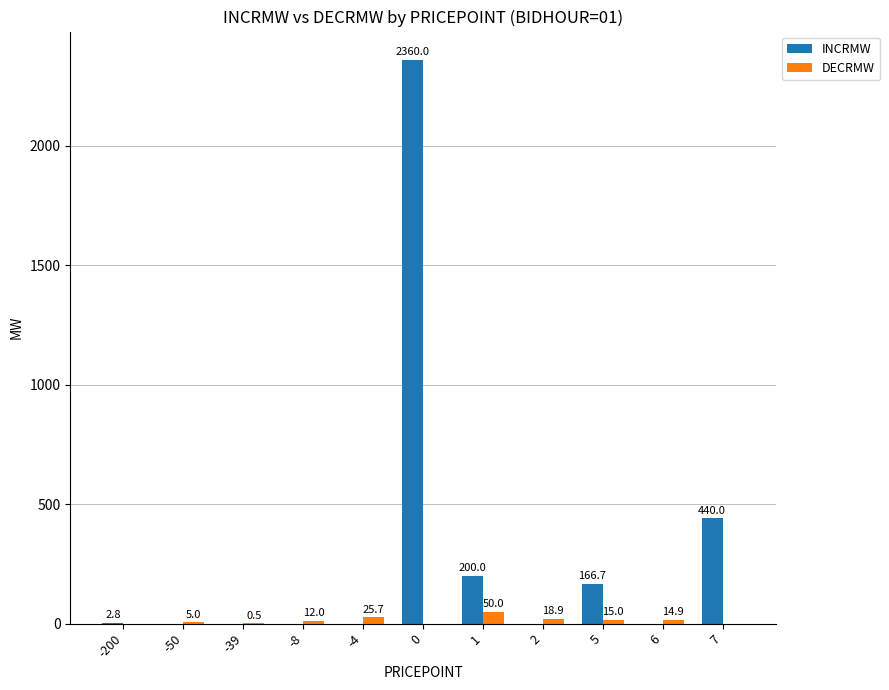

What is the sum of the INCRMW values at -50 and 1?

200.0